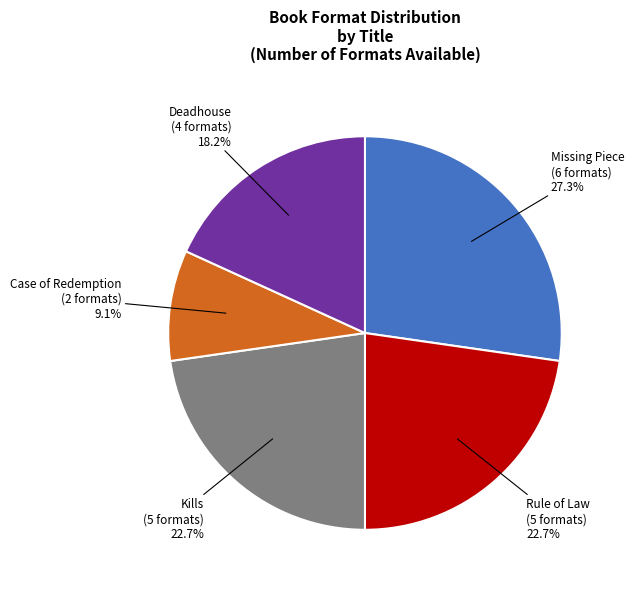

Does any single category account for the majority?

No